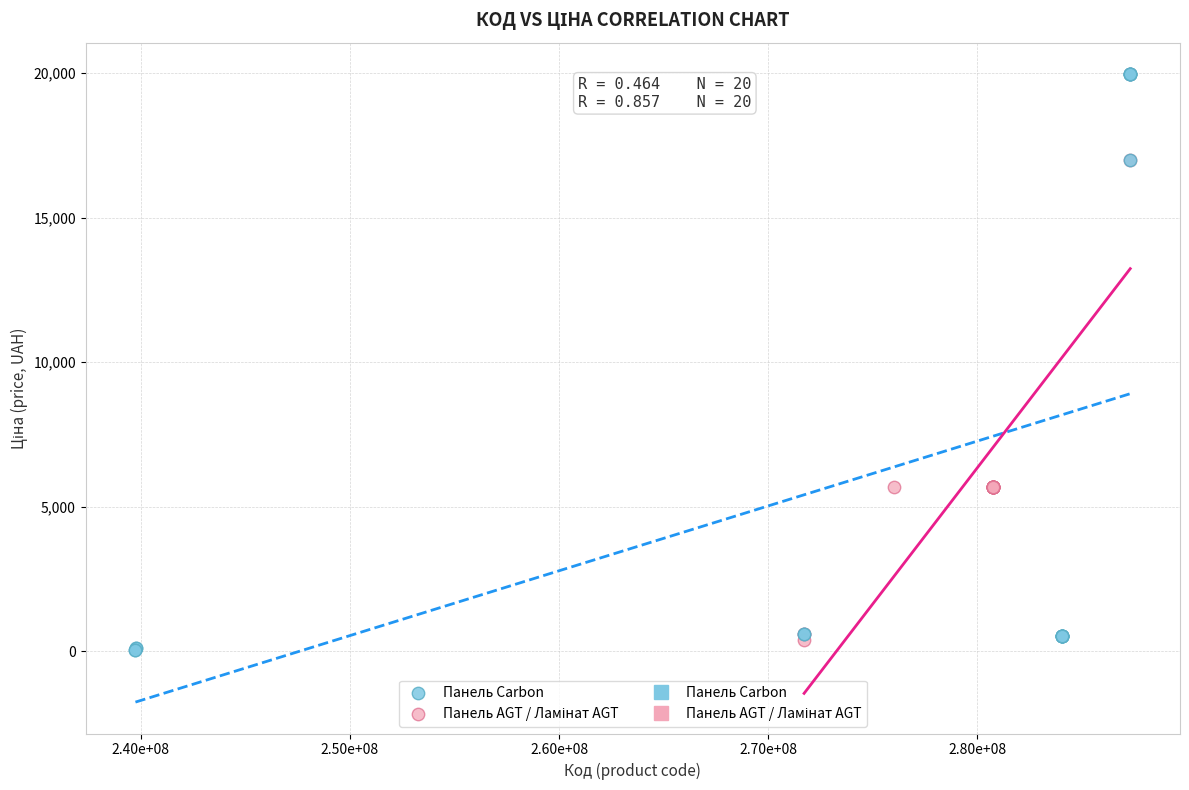

Which series has the largest Y range (max minus min)?

Панель Carbon